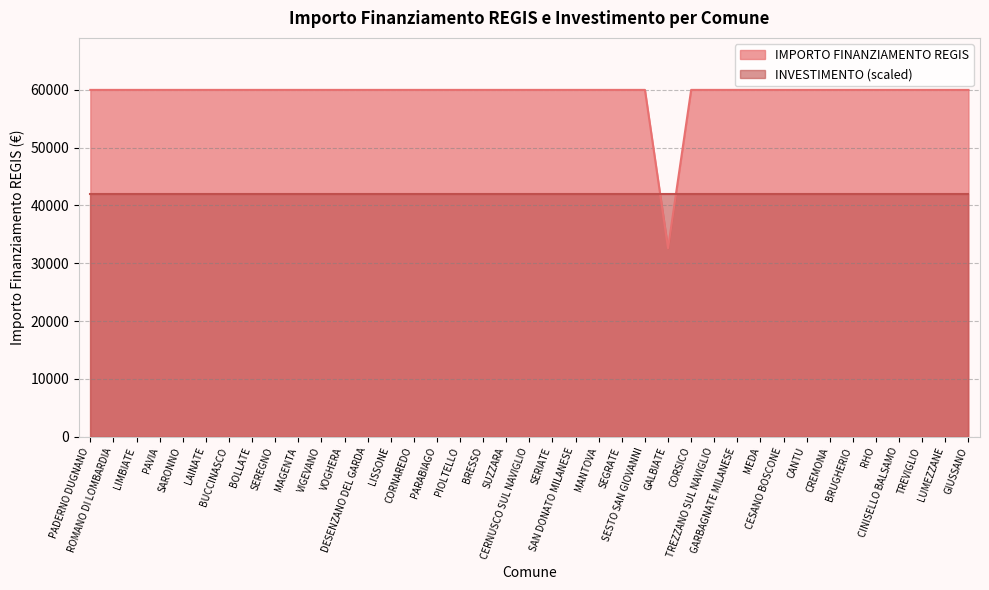

What is the difference between the maximum and minimum values?

27377